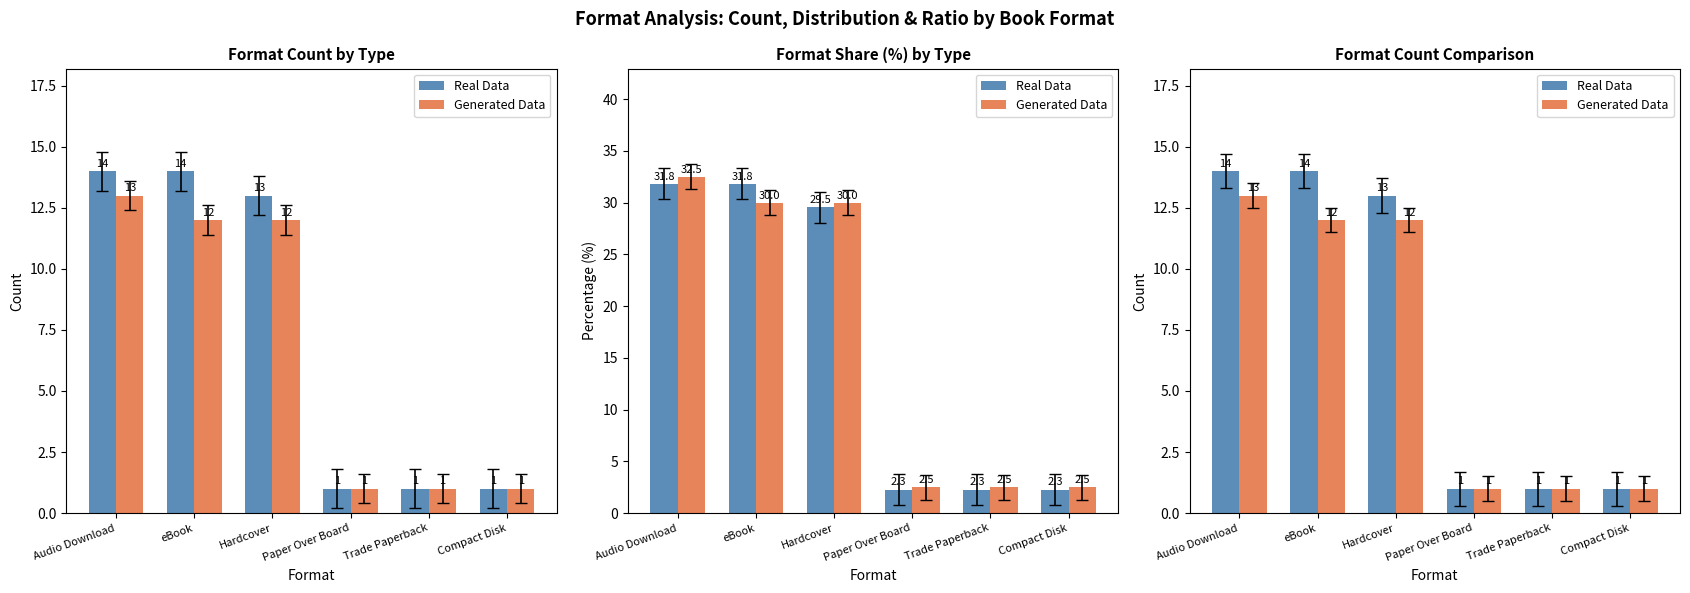

Count the number of data series in this chart.

2